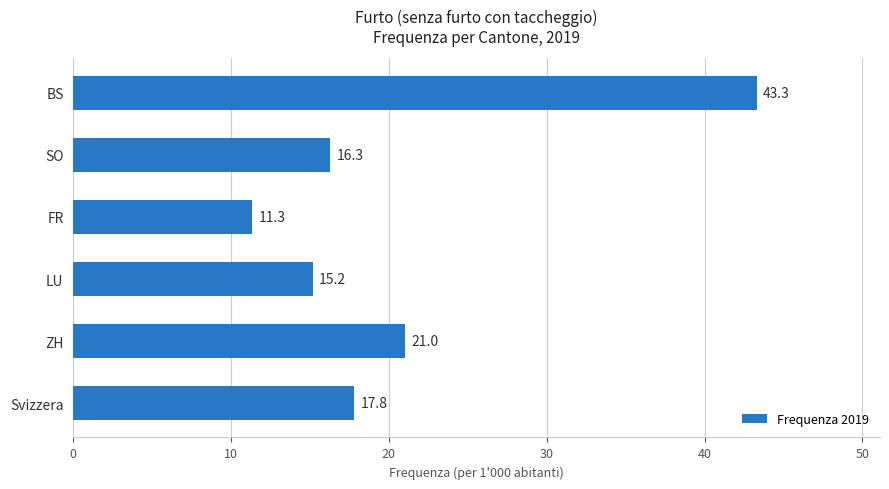

What is the difference between the maximum and minimum values?

32.0